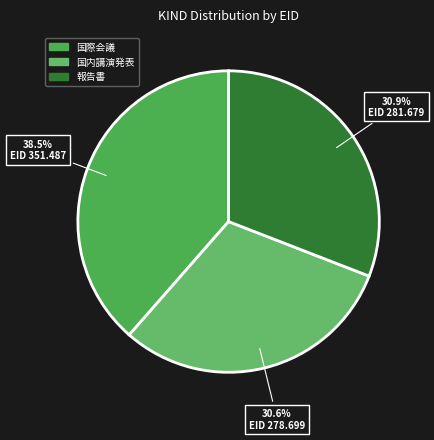

How many slices are in this pie chart?

3